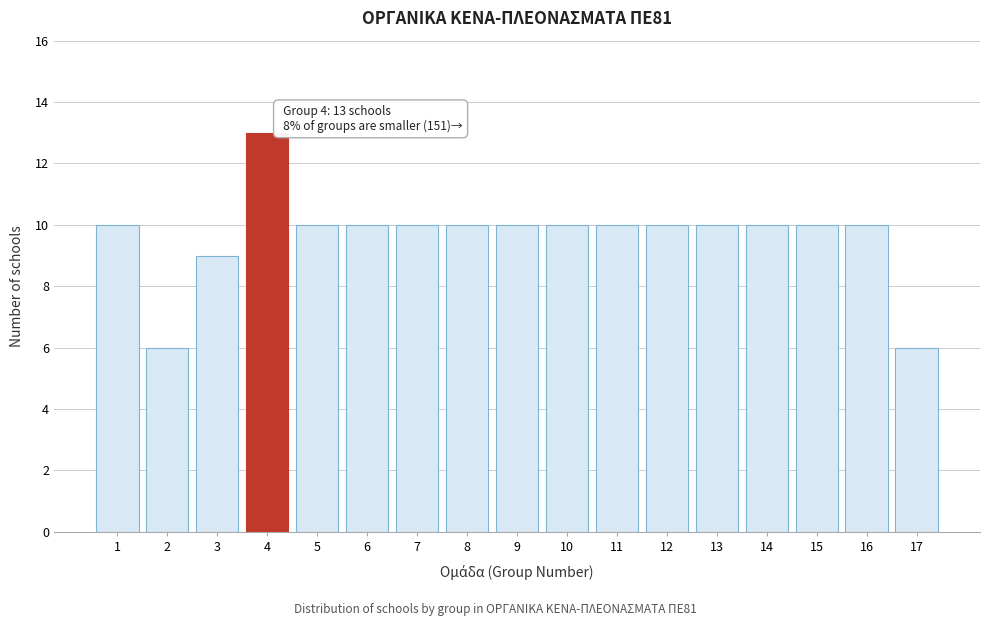

Reading left to right, transcribe all the data shown in this chart.

1=10	2=6	3=9	4=13	5=10	6=10	7=10	8=10	9=10	10=10	11=10	12=10	13=10	14=10	15=10	16=10	17=6